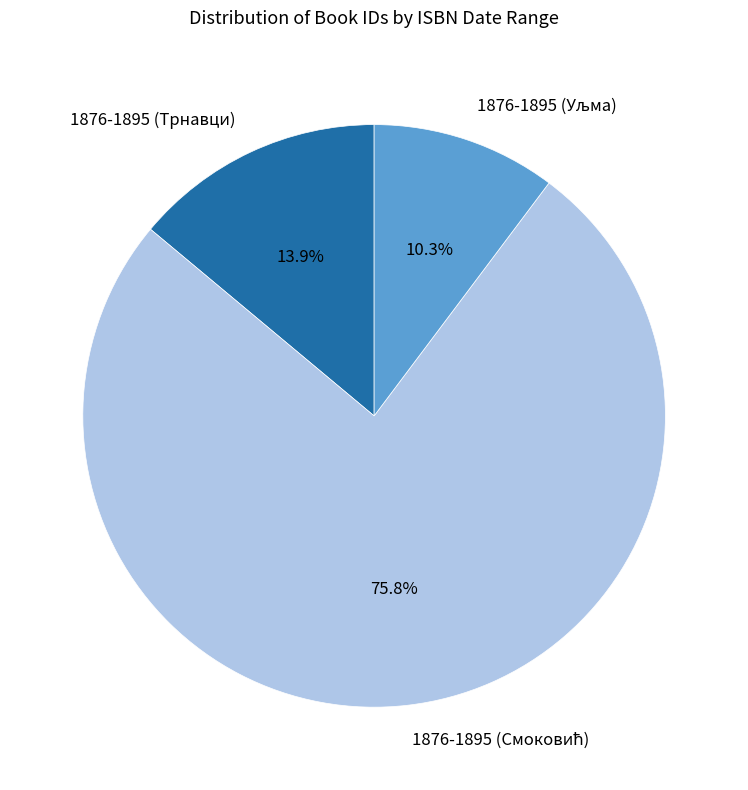

Does 1876-1895 (Трнавци) represent more than half of the total?

No